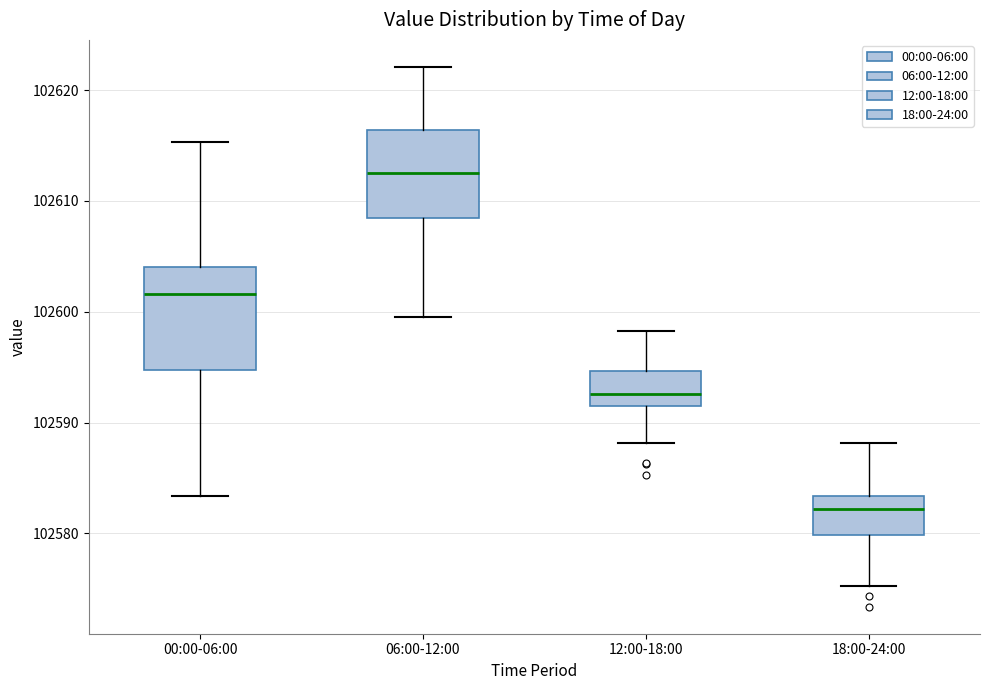

Reading left to right, read every box against the y-axis: the position of its median line, the range the box covers, and the ends of its whiskers. The values are not printed on the chart, so give them approximately, as read against the axis.

00:00-06:00: median 102602, box 102595 to 102604, whiskers 102583 to 102615
06:00-12:00: median 102613, box 102608 to 102616, whiskers 102600 to 102622
12:00-18:00: median 102593, box 102591 to 102595, whiskers 102588 to 102598
18:00-24:00: median 102582, box 102580 to 102583, whiskers 102575 to 102588